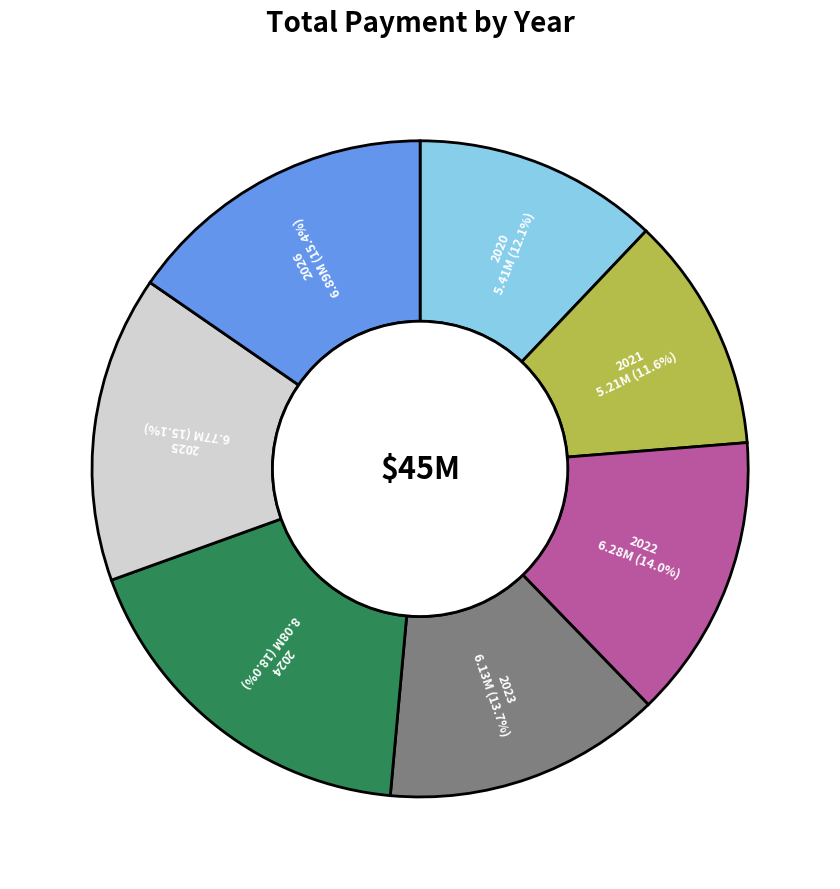

What percentage is the 2024 slice, to the nearest percent?

18%